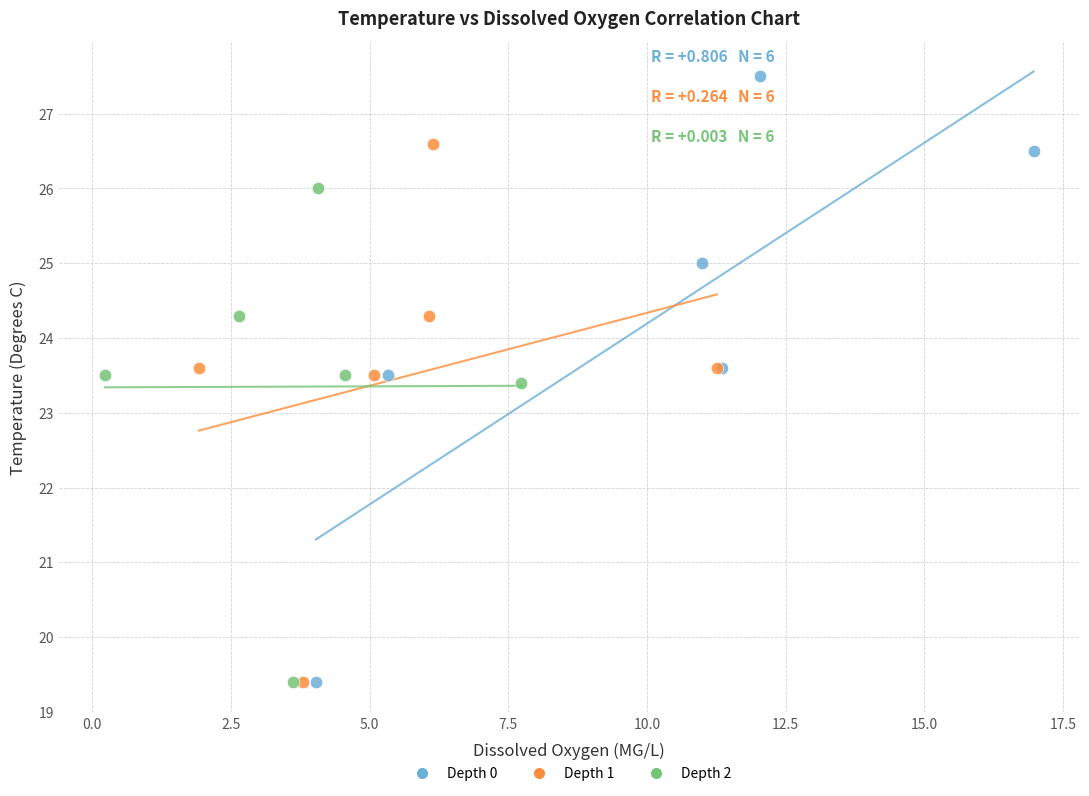

Which series has the largest Y range (max minus min)?

Depth 0